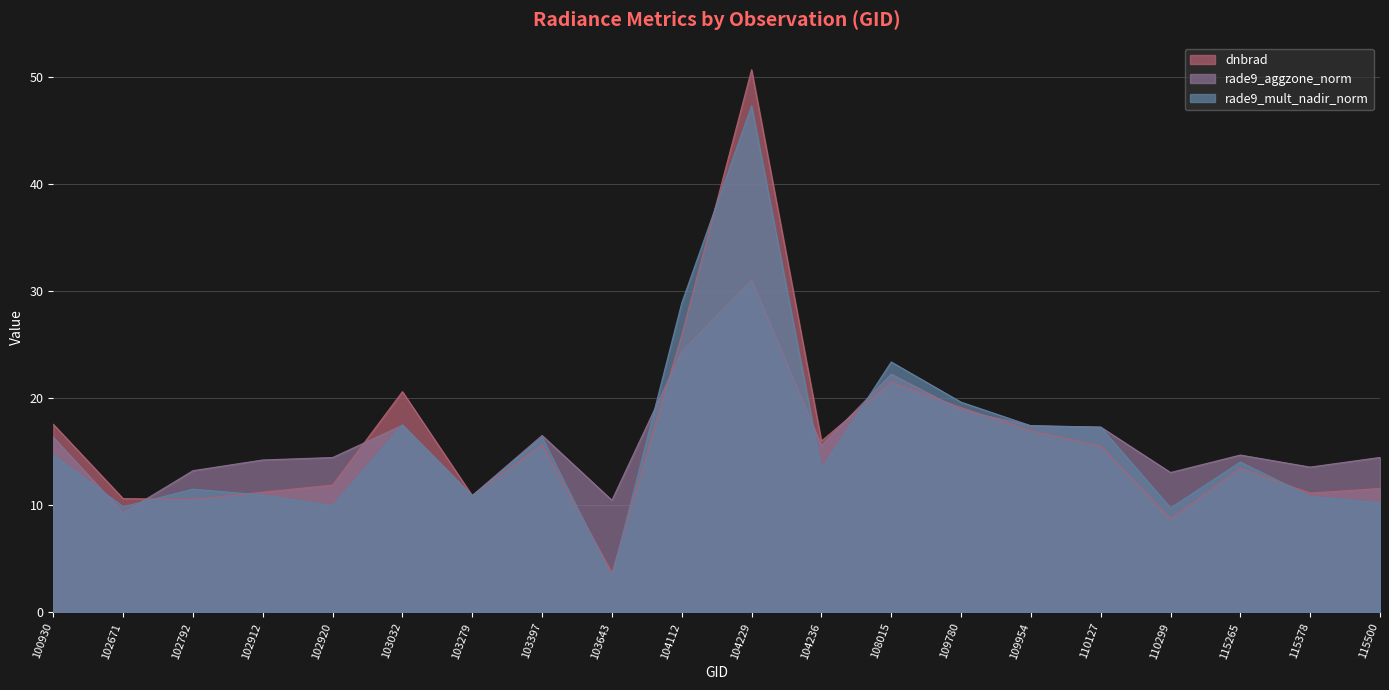

What is the value of the rade9_aggzone_norm point at the 14th from the left?

18.9